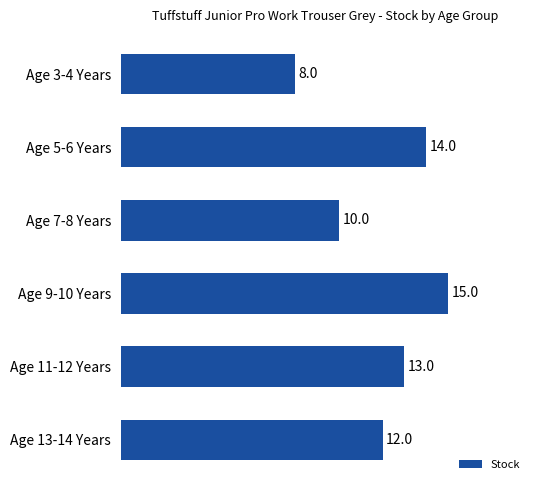

Is it true that the value at Age 9-10 Years is 21?

False